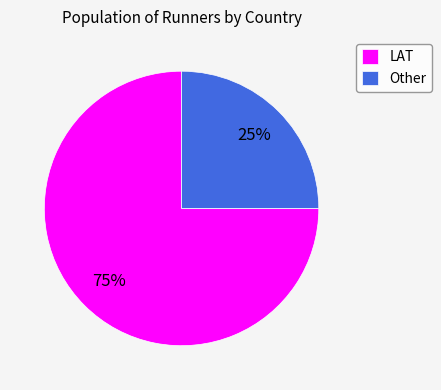

Do Other and LAT together represent more than half of the pie?

Yes